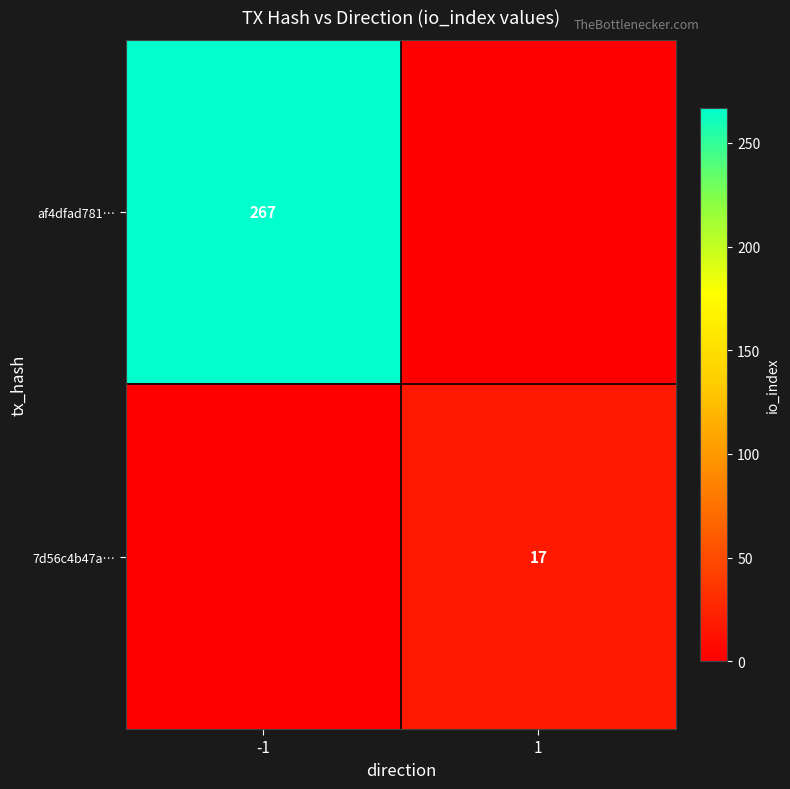

The af4dfad781… series shows 396 at -1. True or false?

False